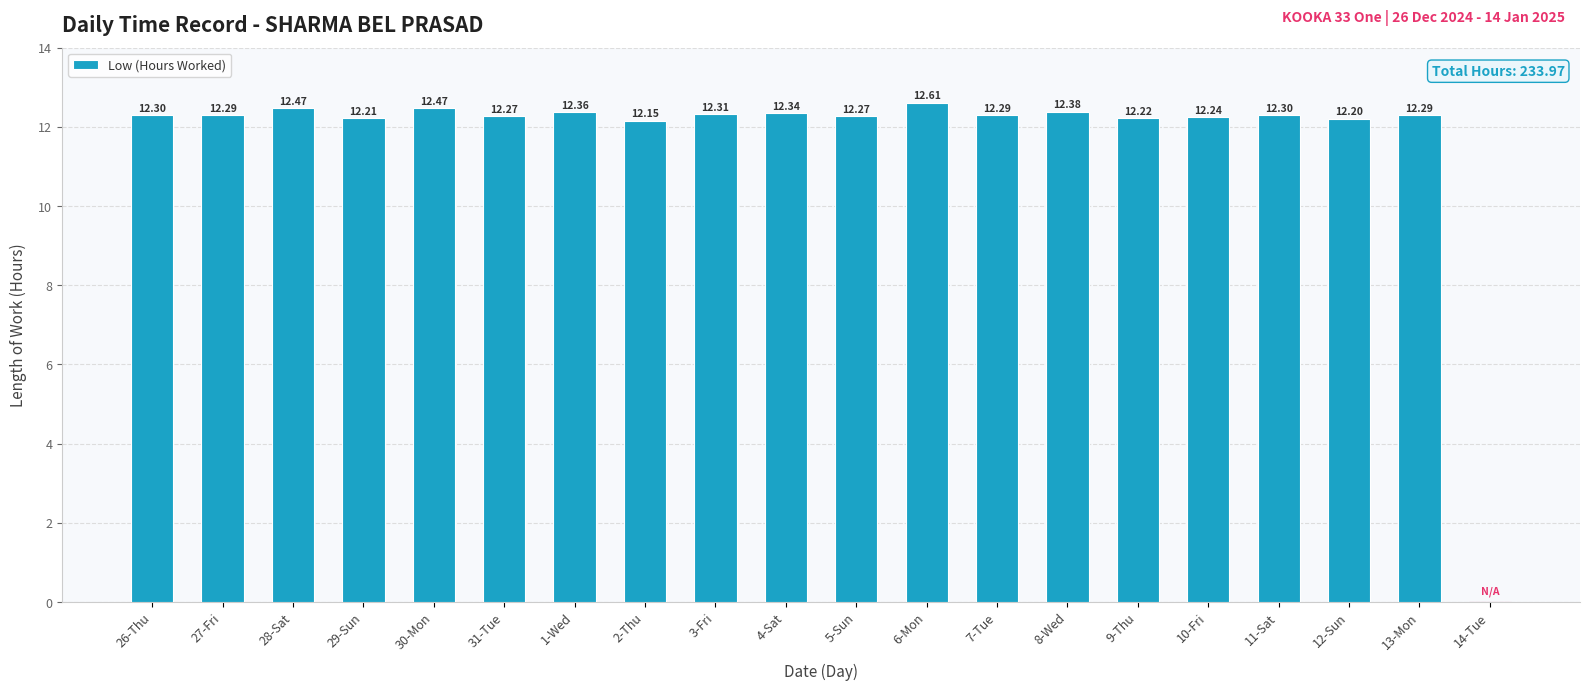

Are the bars grouped side by side (vs. stacked)?

No